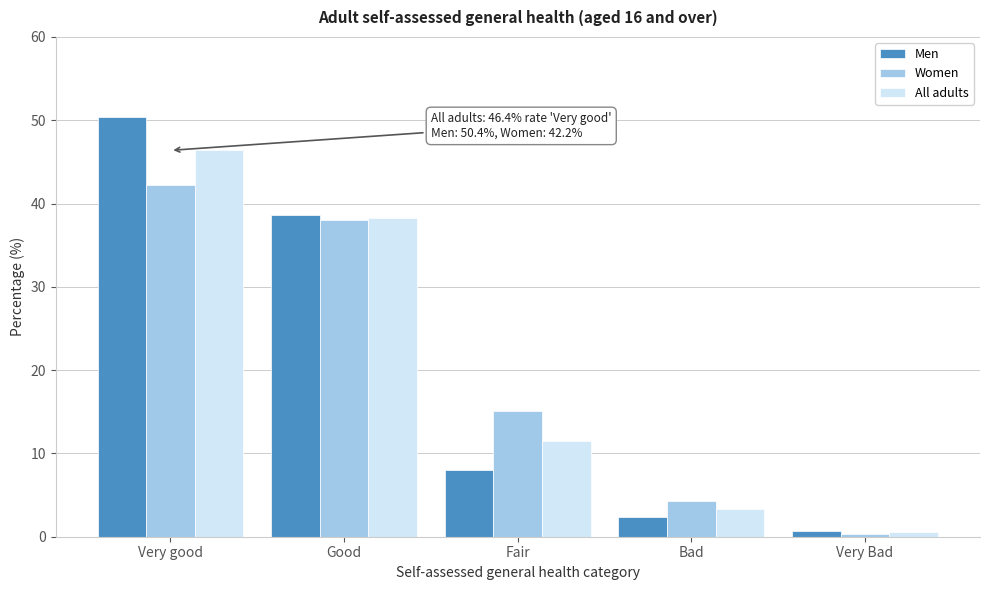

Reading left to right, what are all the values shown in this chart?

Men: 50.4	38.6	8.0	2.3	0.7
Women: 42.2	38.0	15.1	4.3	0.4
All adults: 46.4	38.3	11.5	3.3	0.5